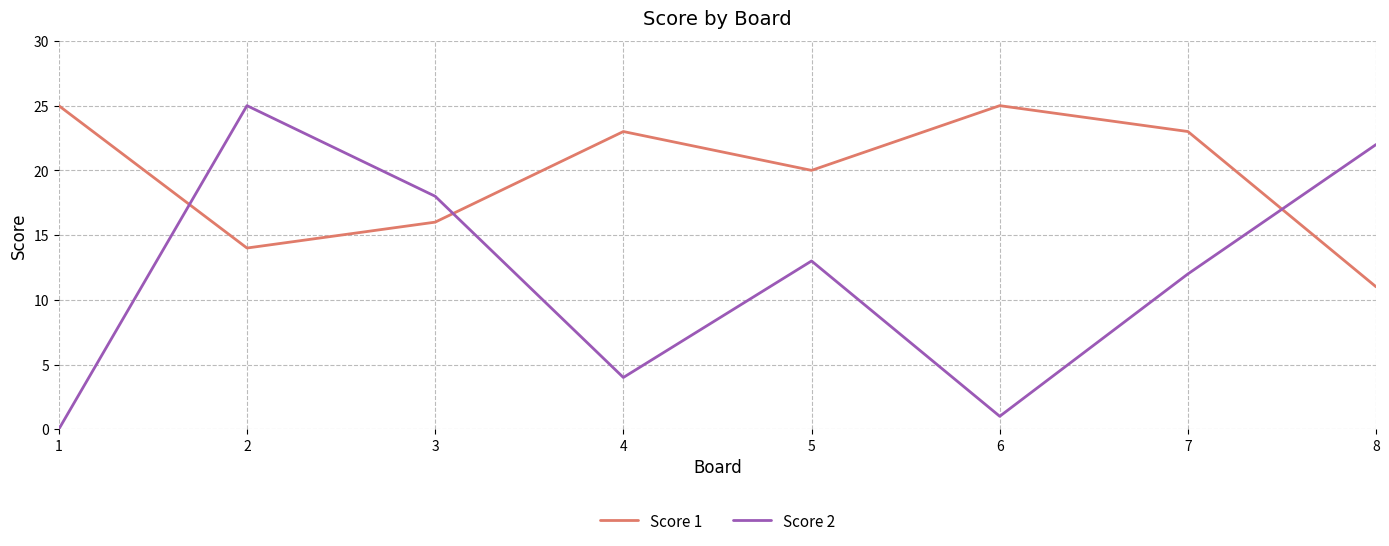

Between which two adjacent categories do Score 1 and Score 2 first intersect?

1 and 2